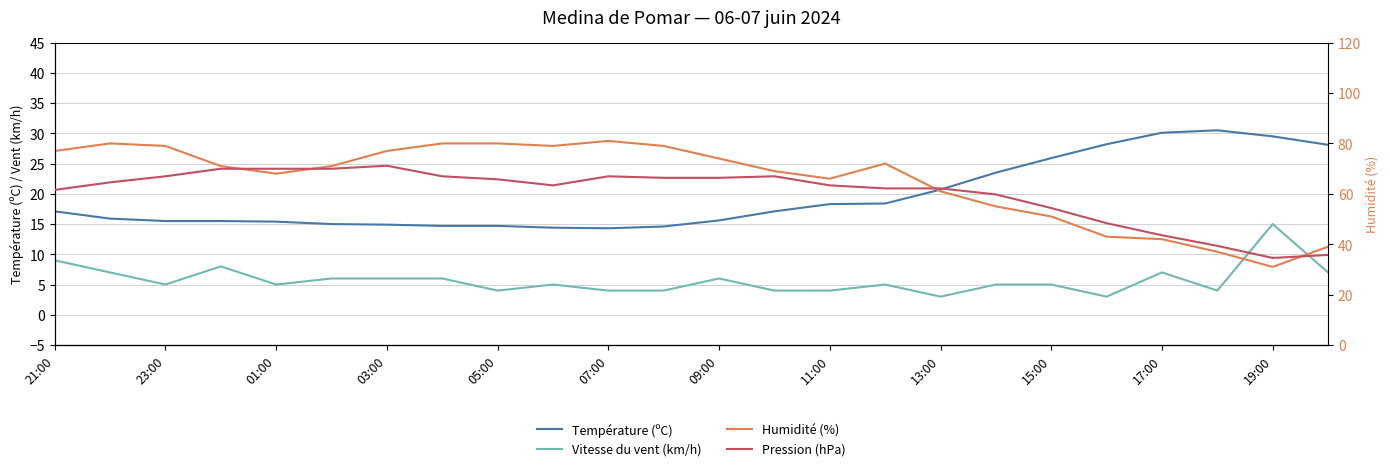

How many values in the Pression (hPa) series exceed 0?

17